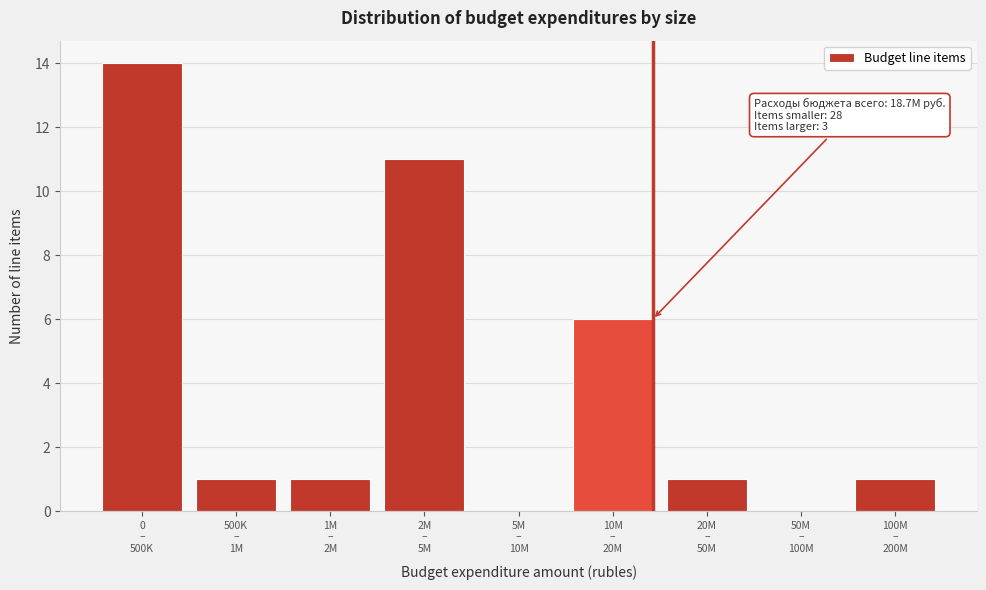

What is the sum of all values?

35